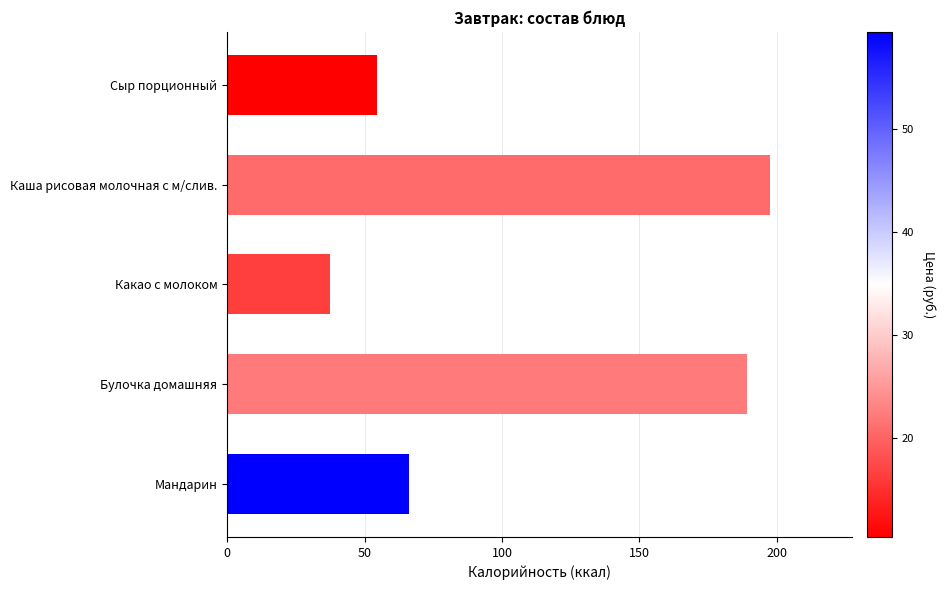

What is the value of the 4th bar from the top?

189.2